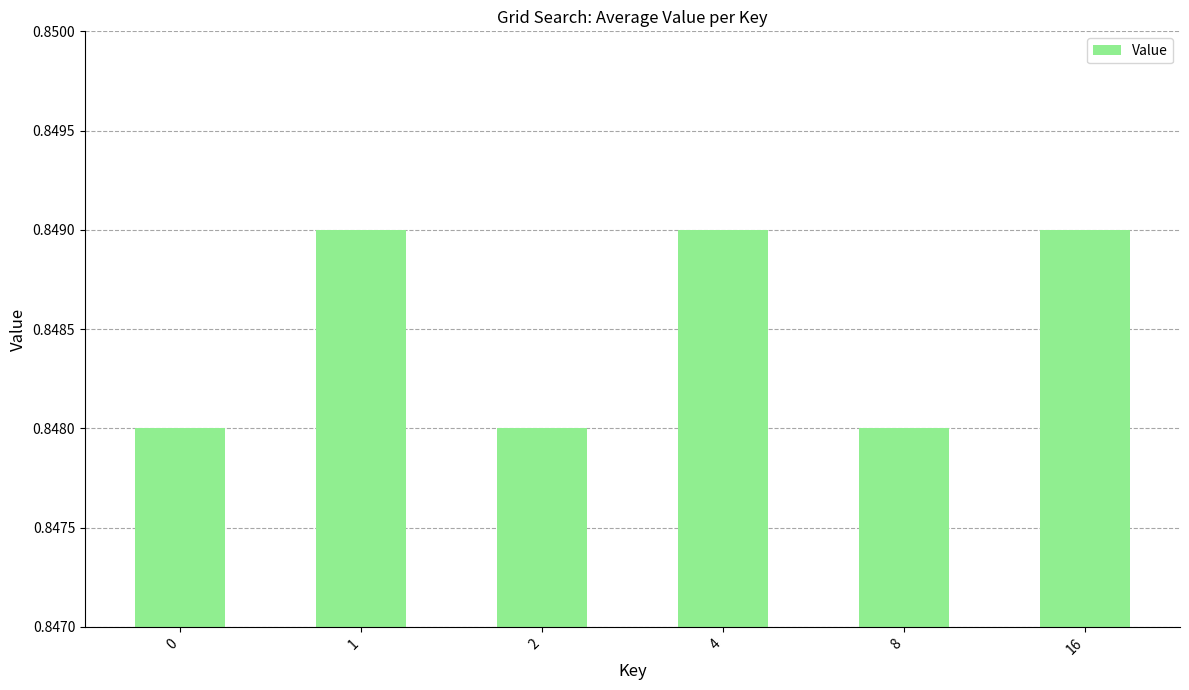

Is it true that the value at 0 is 0.3?

False